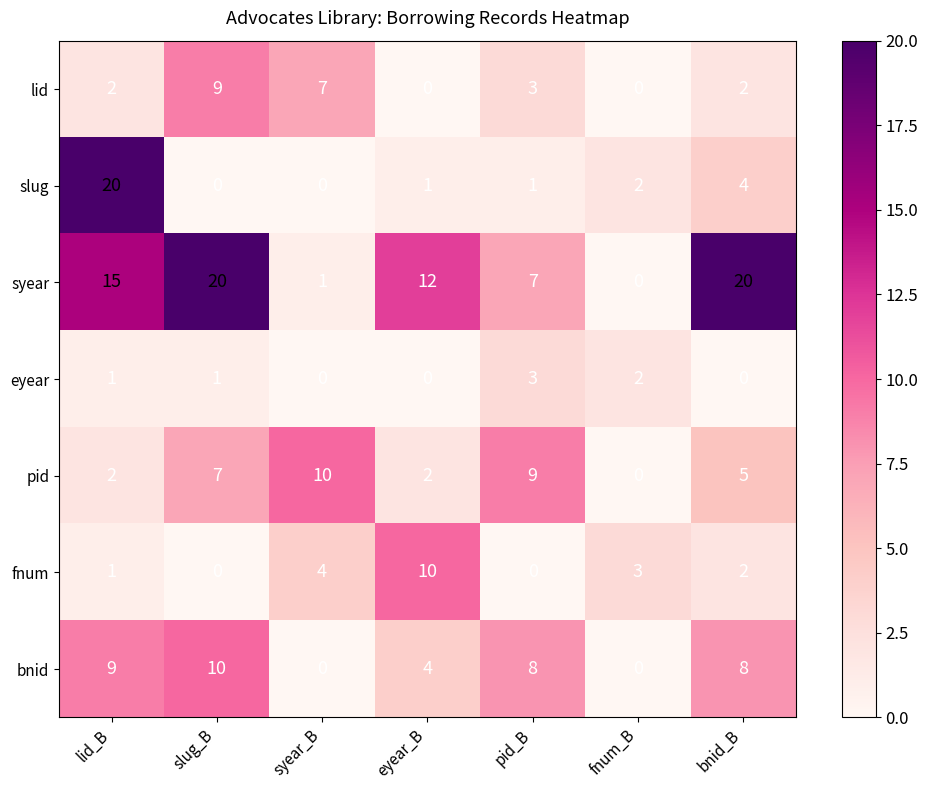

What is the greatest value displayed?

20